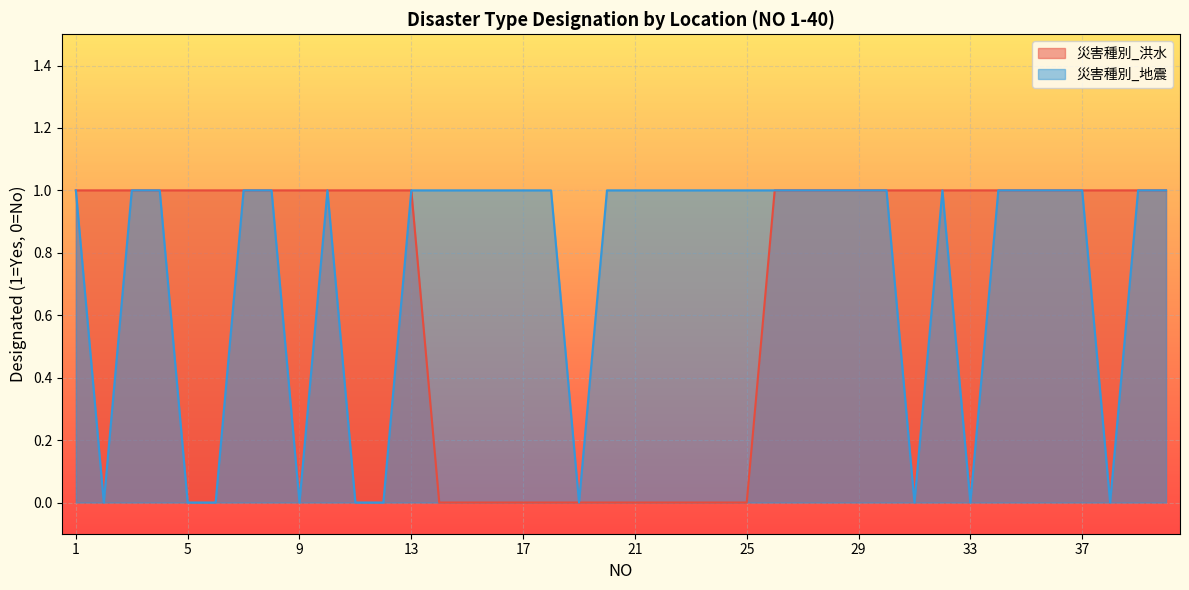

What is the sum of the 災害種別_地震 values at 36 and 21?

2